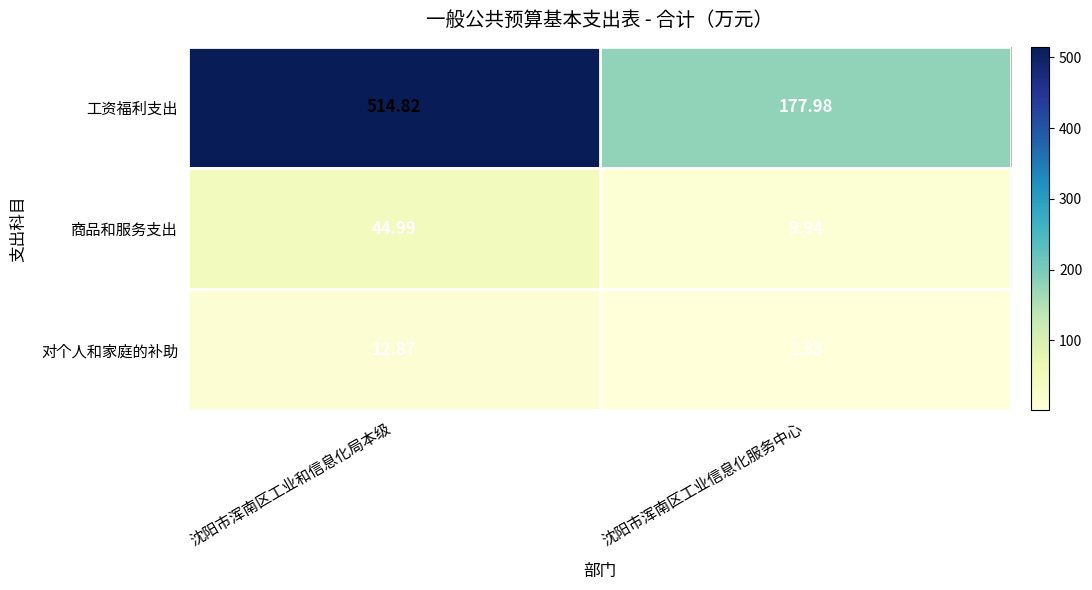

Count the number of data series in this chart.

3